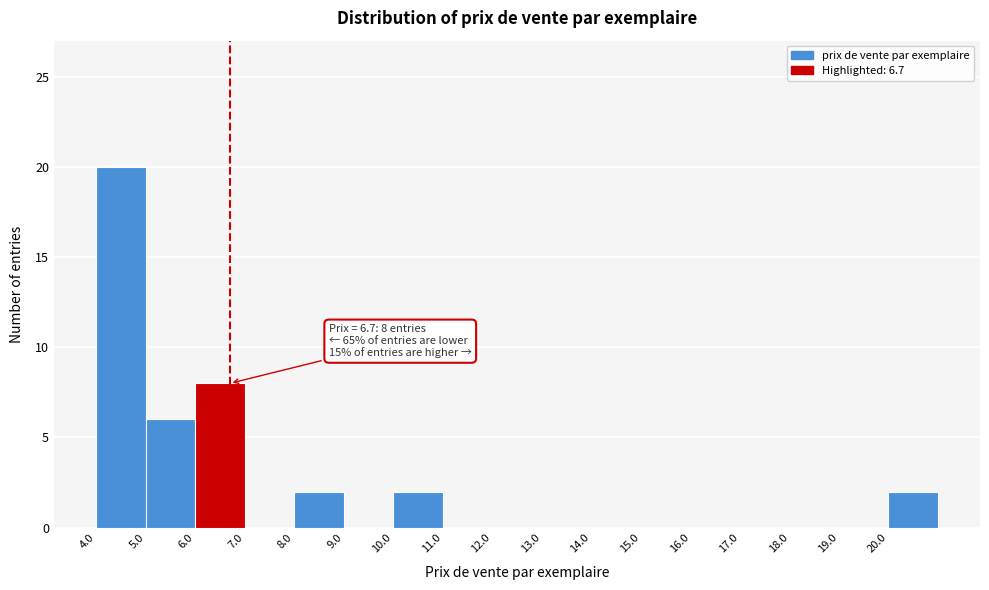

Over which range of the x-axis is the bar tallest?

4 to 5